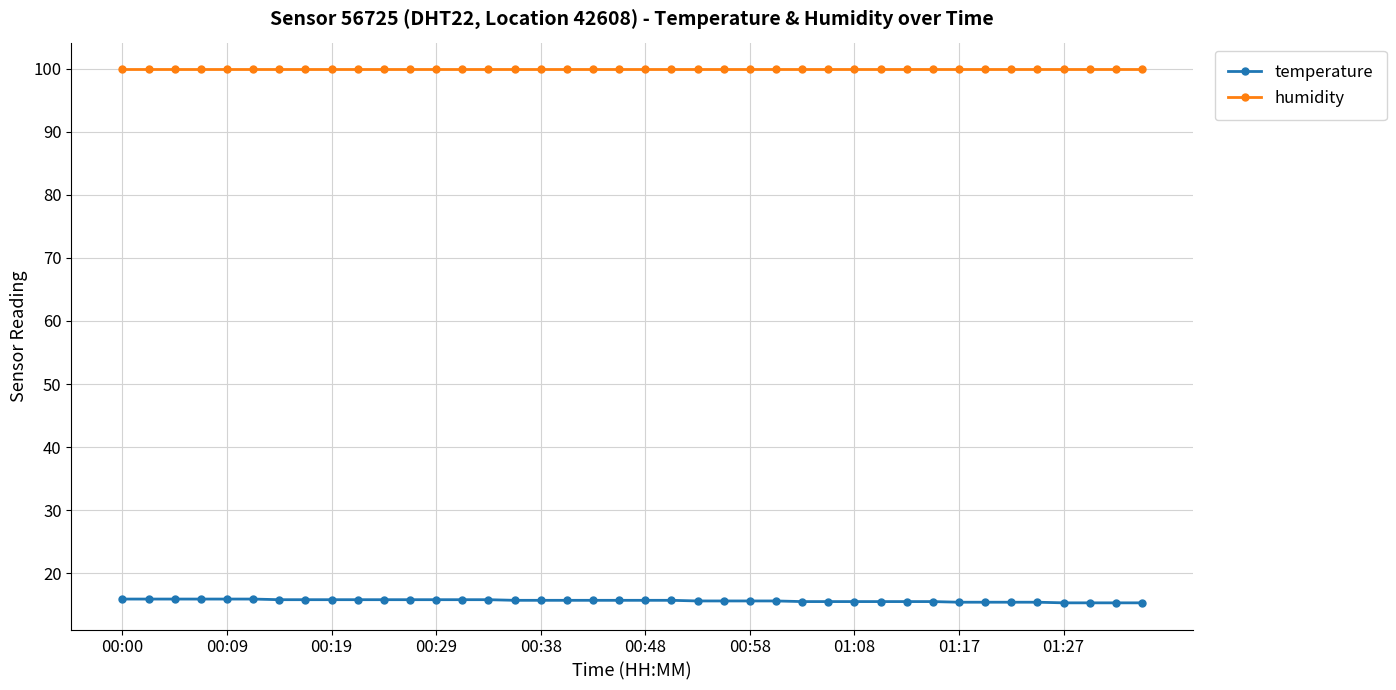

True or false: humidity and temperature intersect in this chart.

False